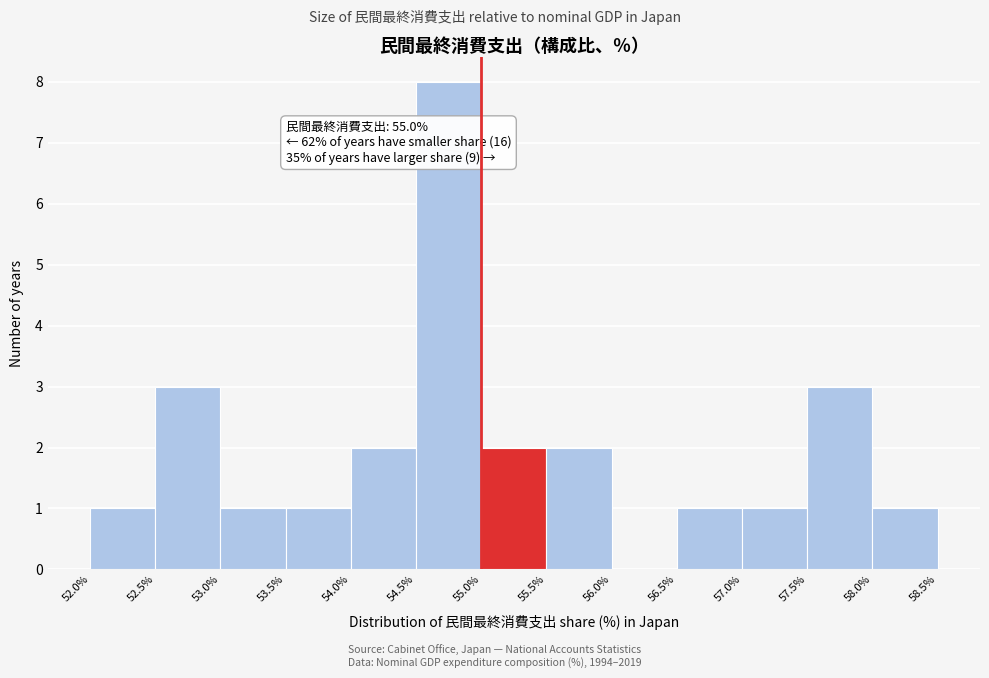

Over which range of the x-axis is the bar tallest?

54.5% to 55.0%